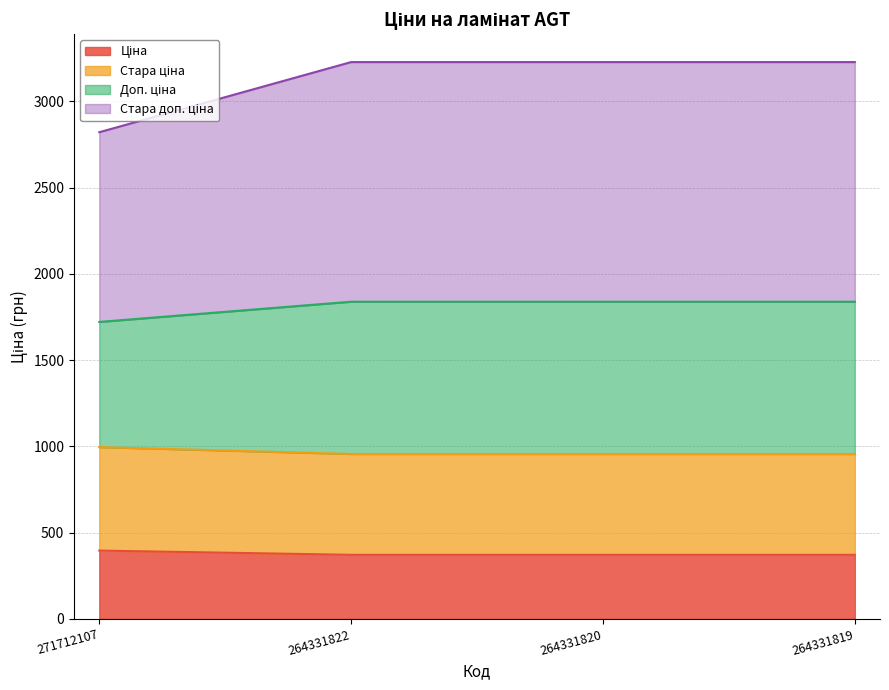

The Стара доп. ціна series shows 3228.6 at 264331822. True or false?

True